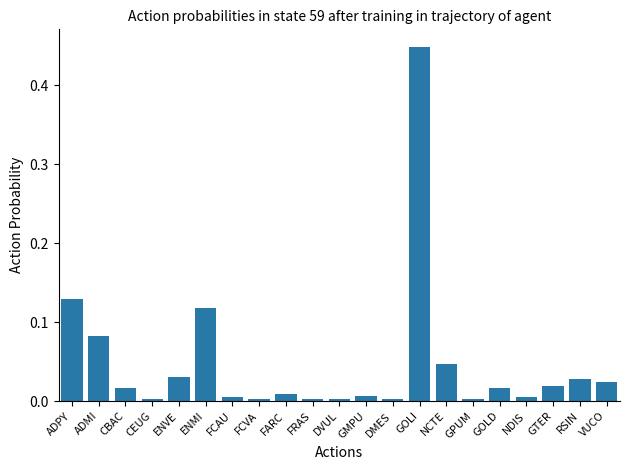

What position from the left is GOLI?

14